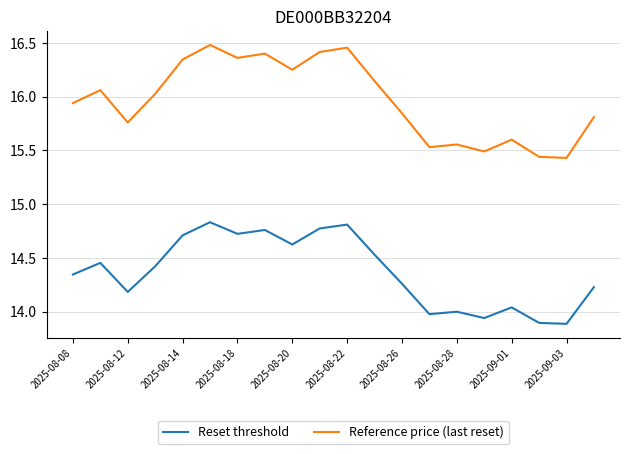

How many lines are shown in the chart?

2